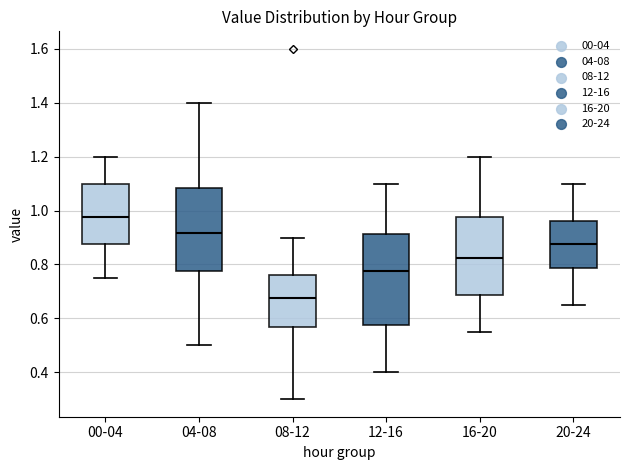

Reading left to right, read every box against the y-axis: the position of its median line, the range the box covers, and the ends of its whiskers. The values are not printed on the chart, so give them approximately, as read against the axis.

00-04: median 0.98, box 0.88 to 1.10, whiskers 0.76 to 1.20
04-08: median 0.92, box 0.78 to 1.08, whiskers 0.50 to 1.40
08-12: median 0.68, box 0.56 to 0.76, whiskers 0.30 to 0.90
12-16: median 0.78, box 0.58 to 0.92, whiskers 0.40 to 1.10
16-20: median 0.82, box 0.68 to 0.98, whiskers 0.56 to 1.20
20-24: median 0.88, box 0.78 to 0.96, whiskers 0.66 to 1.10